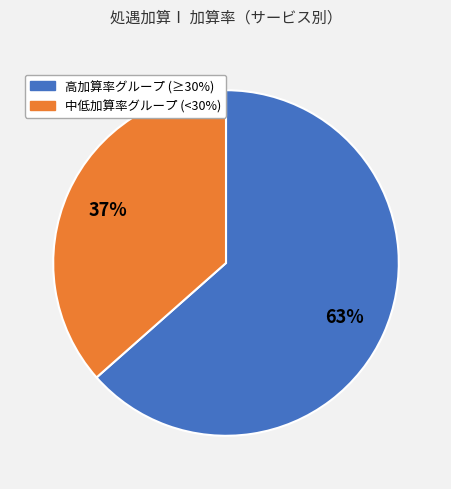

Is there any slice that represents more than half of the pie?

Yes